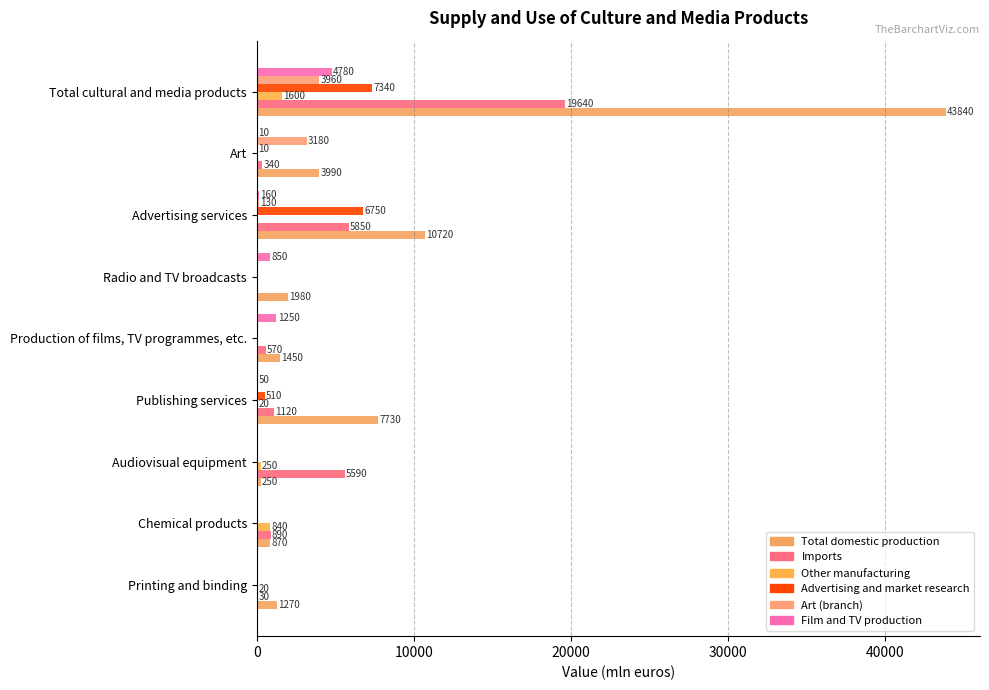

What is the average value of the Art (branch) series?

808